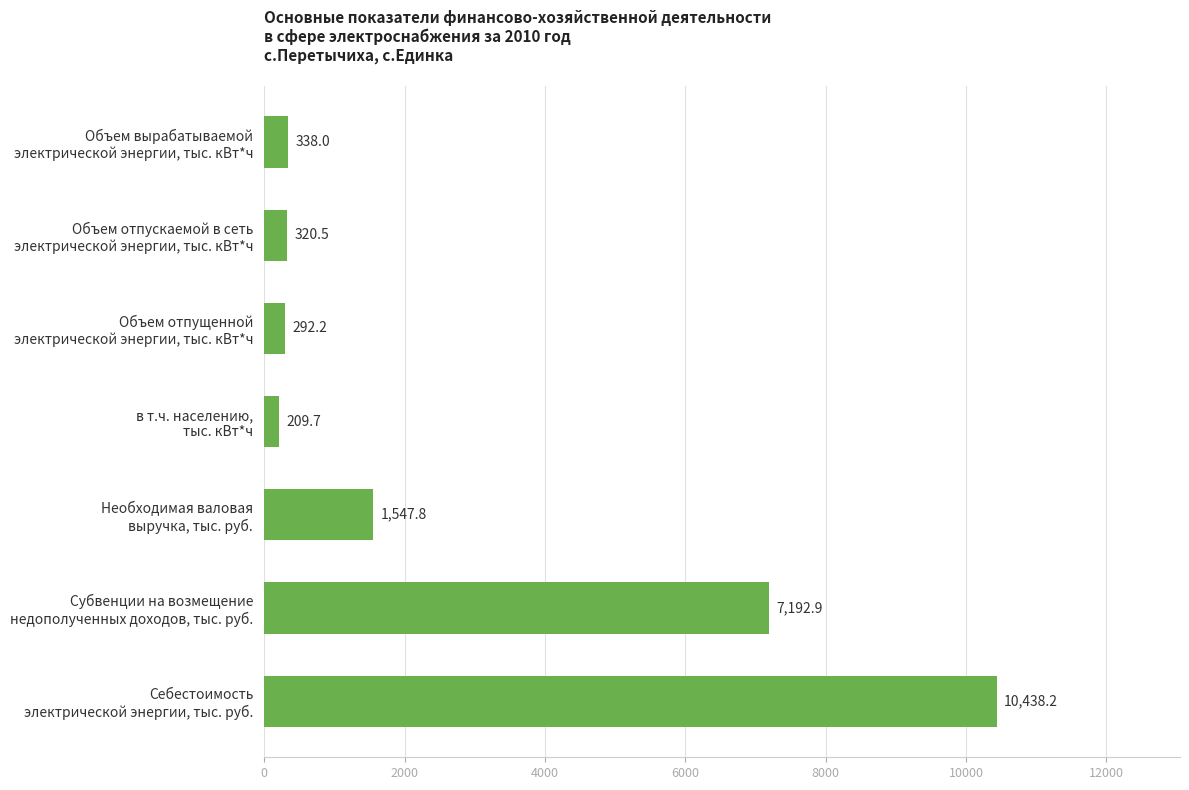

Reading top to bottom, transcribe all the data shown in this chart.

338.0	320.5	292.2	209.7	1547.8	7192.9	10438.2